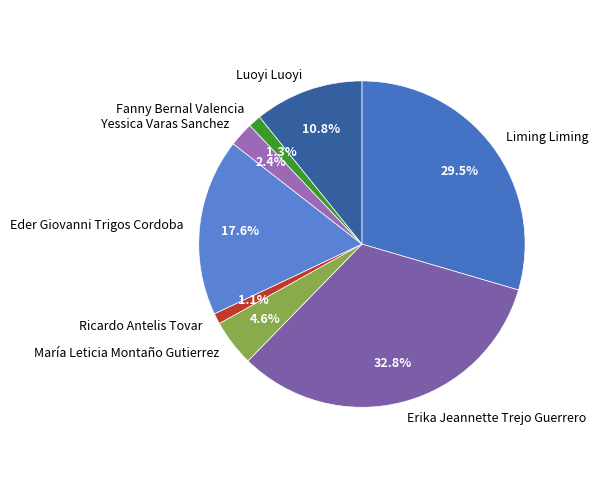

Does Luoyi Luoyi represent more than half of the total?

No